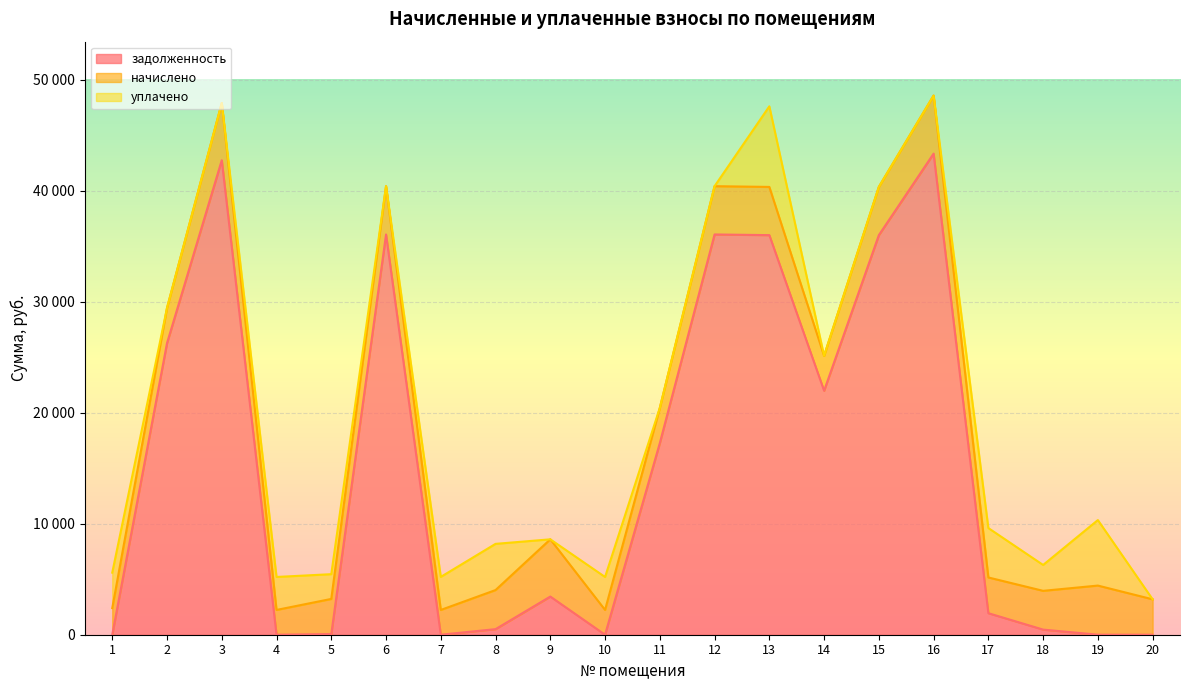

Which series changed the most between 6 and 14?

задолженность